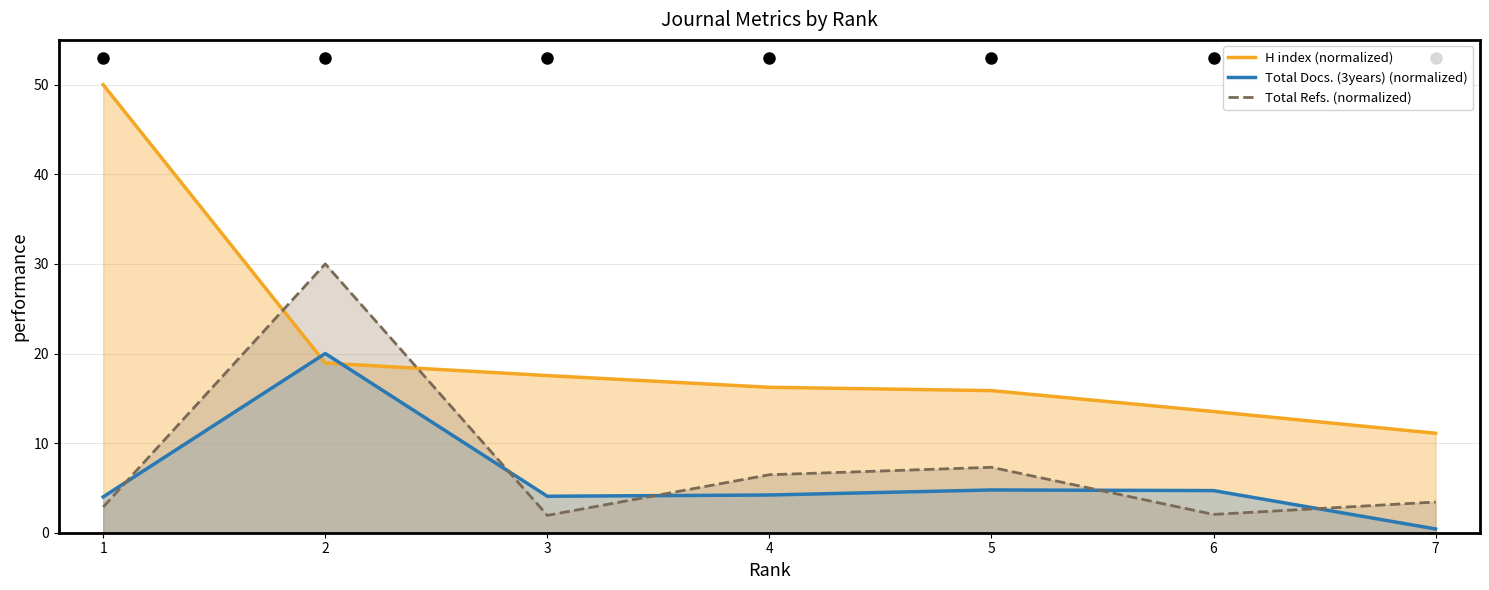

At how many categories does at least one series exceed 38?

1